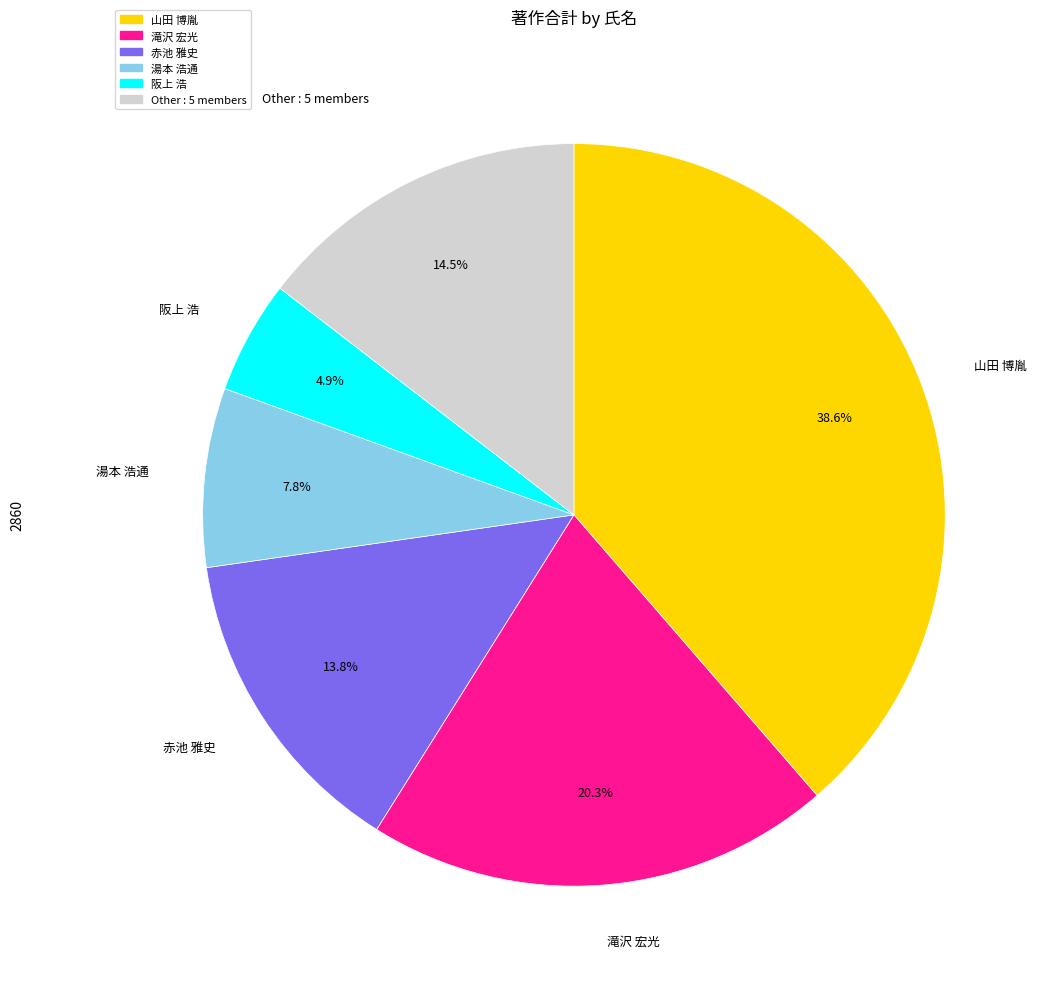

How many segments does this pie chart have?

6